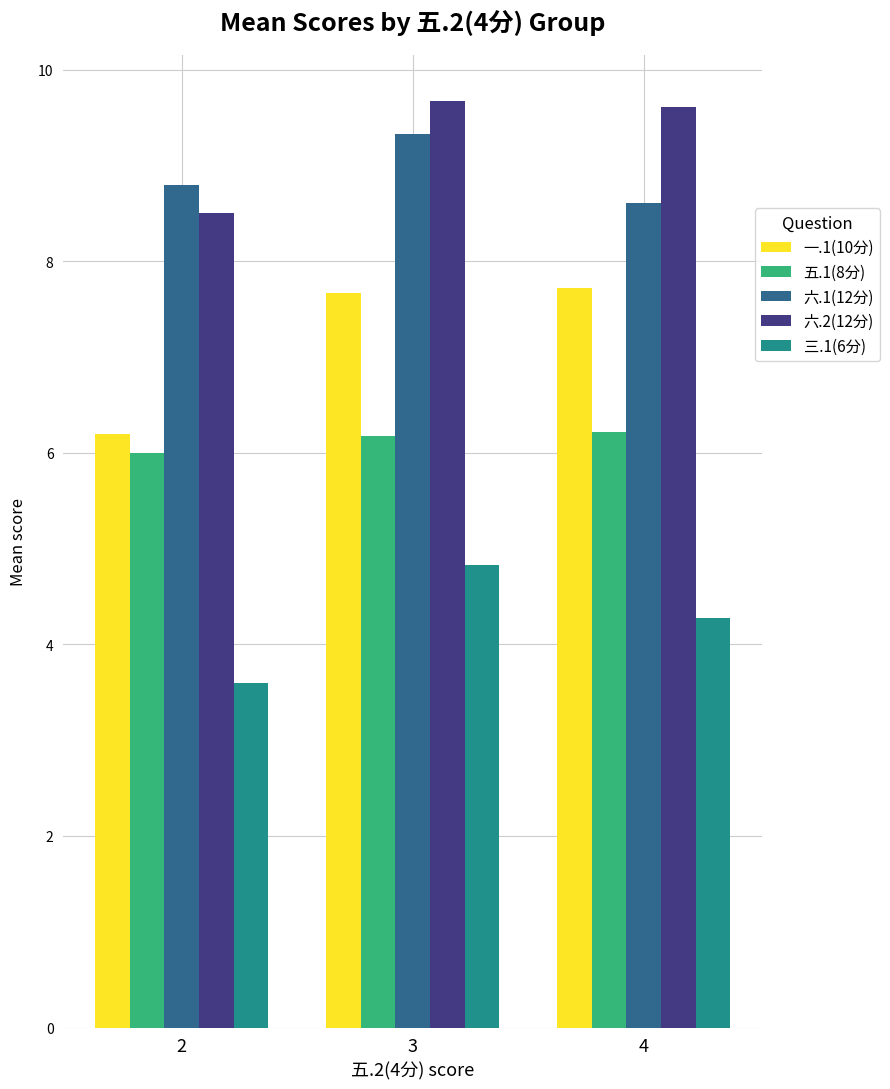

What is the maximum value shown in the chart?

9.7